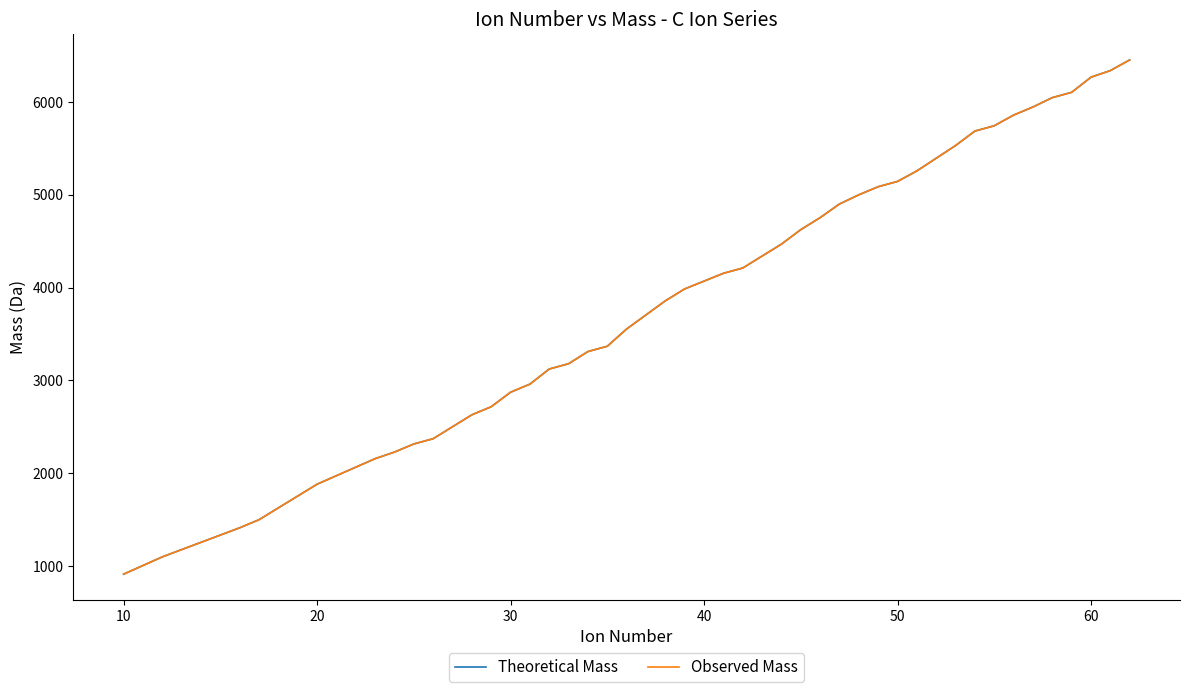

What is the maximum value shown in the chart?

6452.1